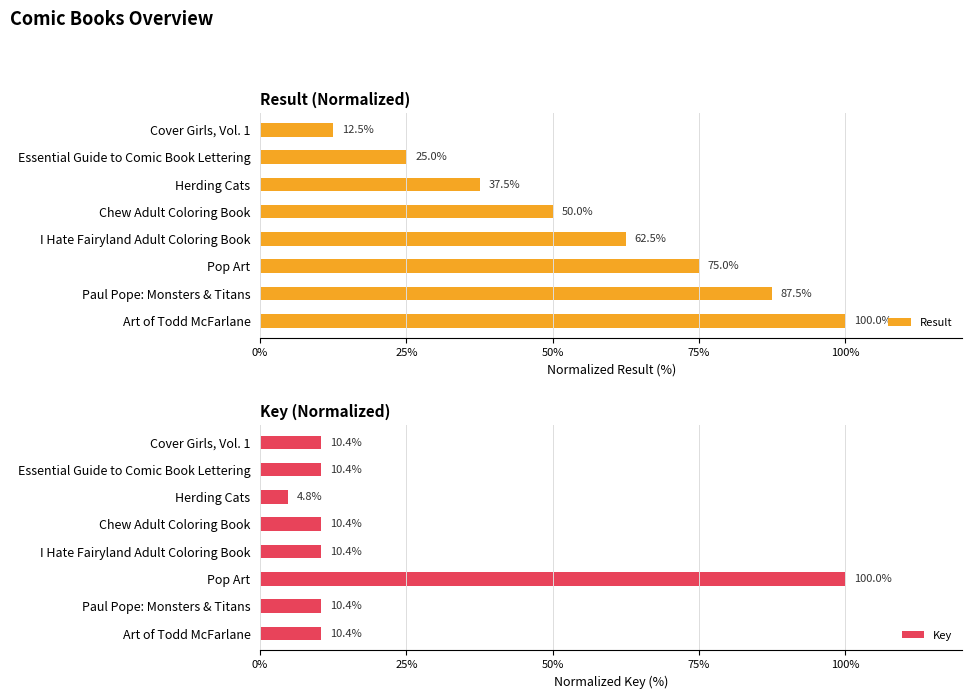

What are all the series names shown in the legend?

Result, Key